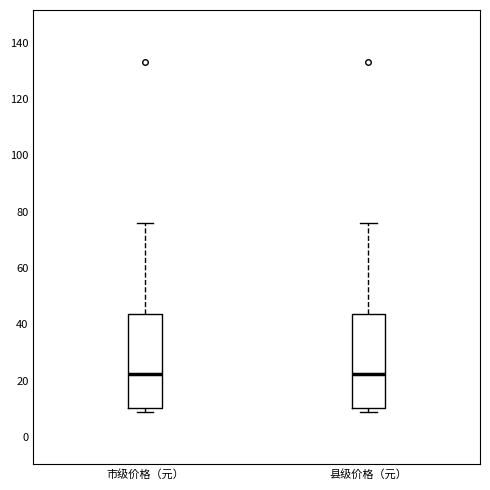

Reading left to right, transcribe this box plot: for each box, give where its median line is, the range the box spans, and where its two whiskers end, as read against the y-axis. The values are not printed on the chart, so give them approximately, as read against the axis.

市级价格（元）: median 22, box 10 to 44, whiskers 10 (just below the box's lower edge) to 76
县级价格（元）: median 22, box 10 to 44, whiskers 10 (just below the box's lower edge) to 76